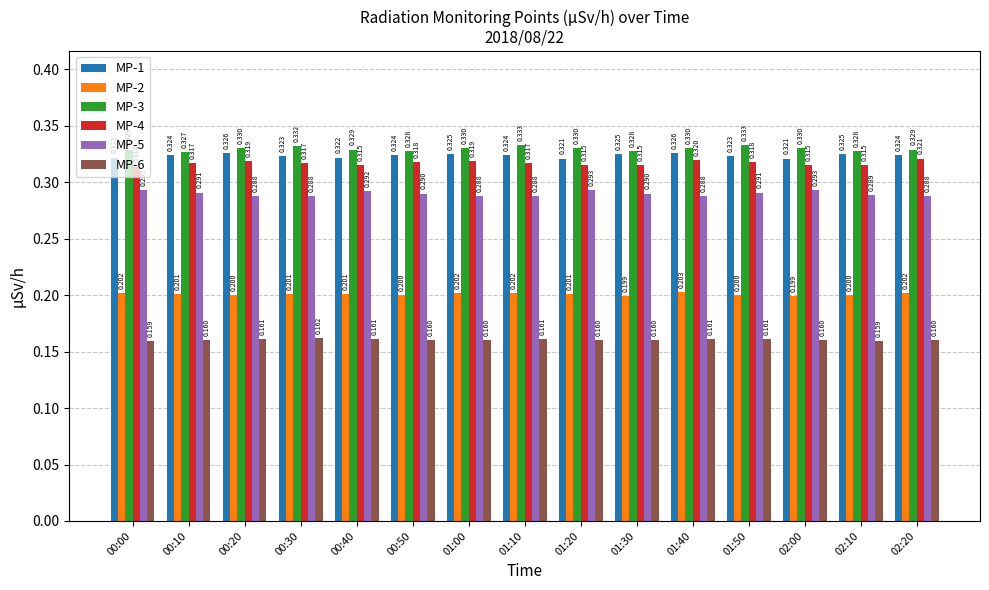

Reading right to left, transcribe all the data shown in this chart.

MP-1: 02:20=0.3	02:10=0.3	02:00=0.3	01:50=0.3	01:40=0.3	01:30=0.3	01:20=0.3	01:10=0.3	01:00=0.3	00:50=0.3	00:40=0.3	00:30=0.3	00:20=0.3	00:10=0.3	00:00=0.3
MP-2: 02:20=0.2	02:10=0.2	02:00=0.2	01:50=0.2	01:40=0.2	01:30=0.2	01:20=0.2	01:10=0.2	01:00=0.2	00:50=0.2	00:40=0.2	00:30=0.2	00:20=0.2	00:10=0.2	00:00=0.2
MP-3: 02:20=0.3	02:10=0.3	02:00=0.3	01:50=0.3	01:40=0.3	01:30=0.3	01:20=0.3	01:10=0.3	01:00=0.3	00:50=0.3	00:40=0.3	00:30=0.3	00:20=0.3	00:10=0.3	00:00=0.3
MP-4: 02:20=0.3	02:10=0.3	02:00=0.3	01:50=0.3	01:40=0.3	01:30=0.3	01:20=0.3	01:10=0.3	01:00=0.3	00:50=0.3	00:40=0.3	00:30=0.3	00:20=0.3	00:10=0.3	00:00=0.3
MP-5: 02:20=0.3	02:10=0.3	02:00=0.3	01:50=0.3	01:40=0.3	01:30=0.3	01:20=0.3	01:10=0.3	01:00=0.3	00:50=0.3	00:40=0.3	00:30=0.3	00:20=0.3	00:10=0.3	00:00=0.3
MP-6: 02:20=0.2	02:10=0.2	02:00=0.2	01:50=0.2	01:40=0.2	01:30=0.2	01:20=0.2	01:10=0.2	01:00=0.2	00:50=0.2	00:40=0.2	00:30=0.2	00:20=0.2	00:10=0.2	00:00=0.2